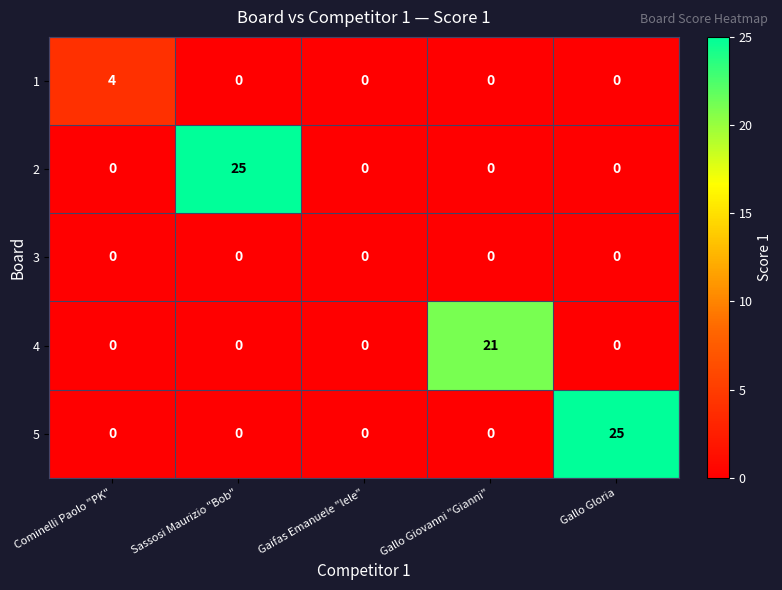

Is it true that 5 equals 37 at Gallo Gloria?

False